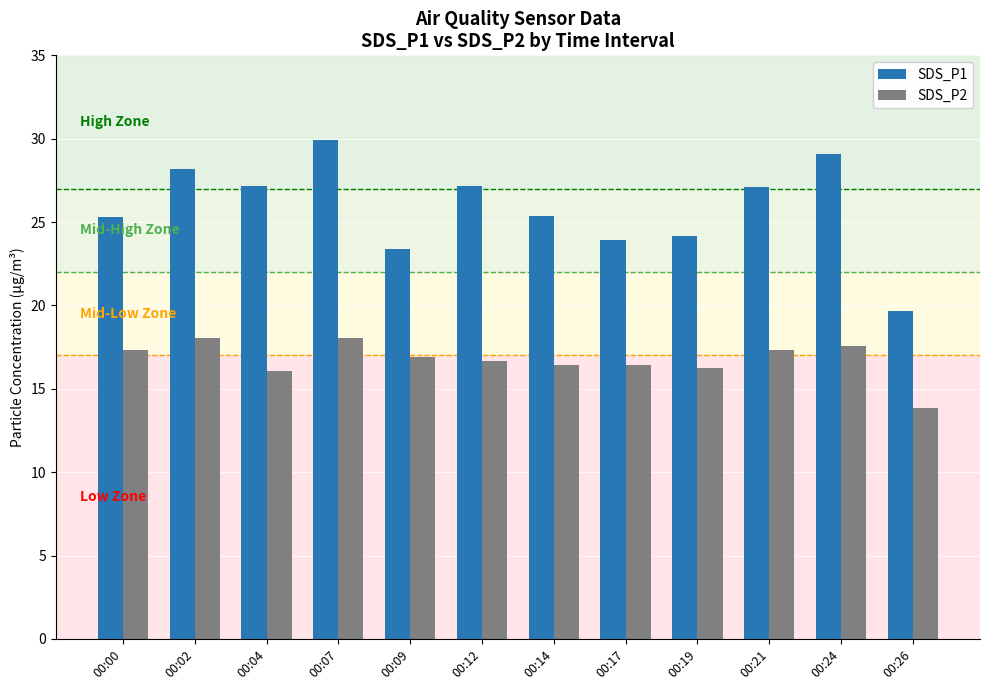

Rank the series at 00:12 from highest to lowest value.

SDS_P1, SDS_P2